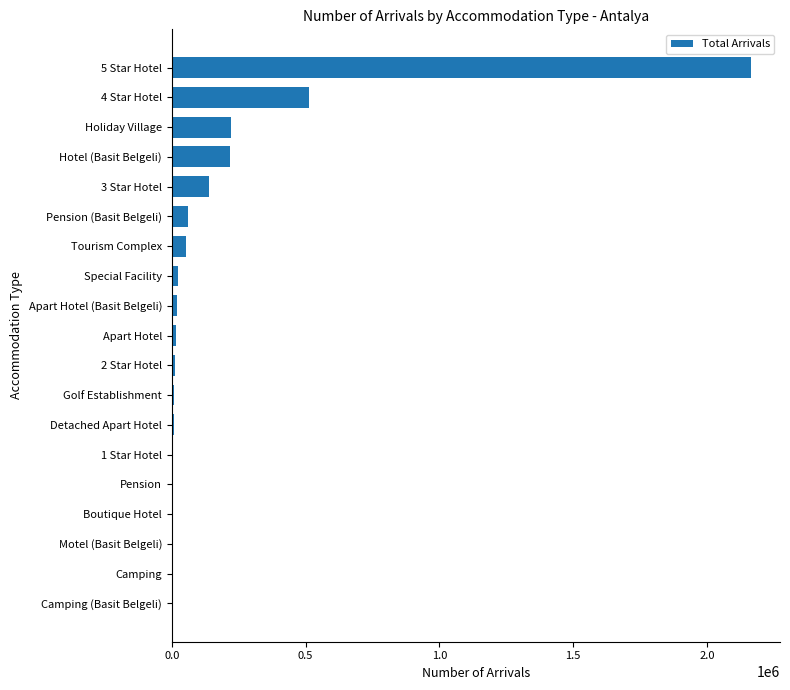

What is the average value?

182892